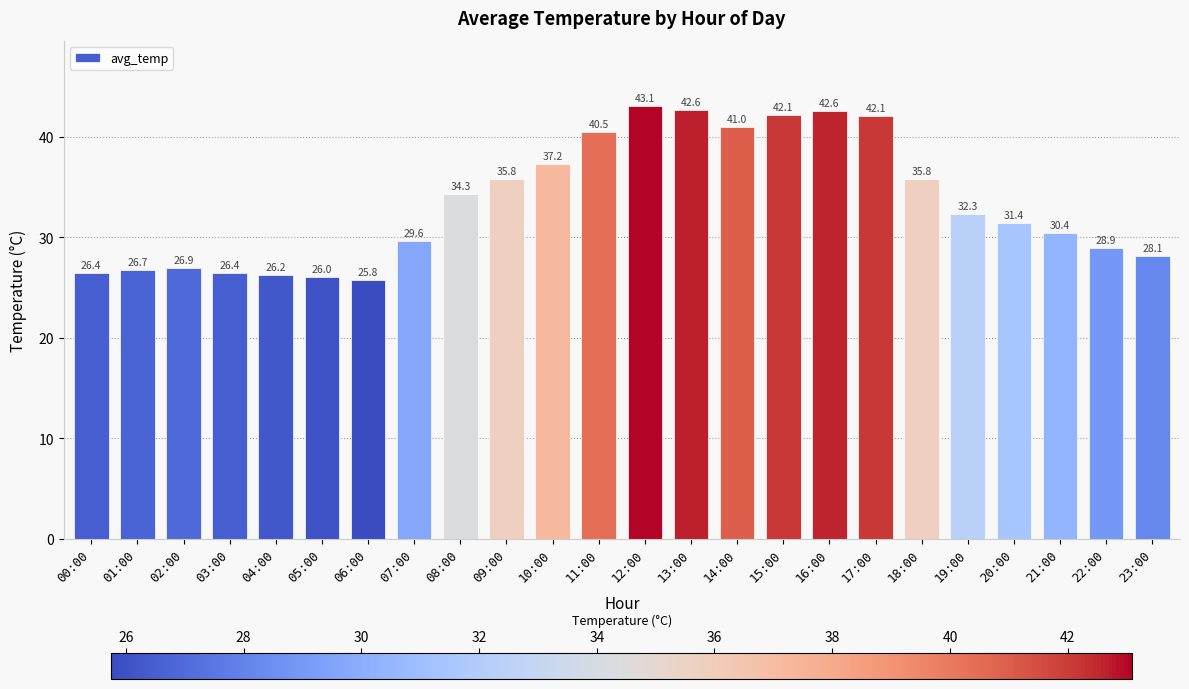

What position from the left is 13:00?

14